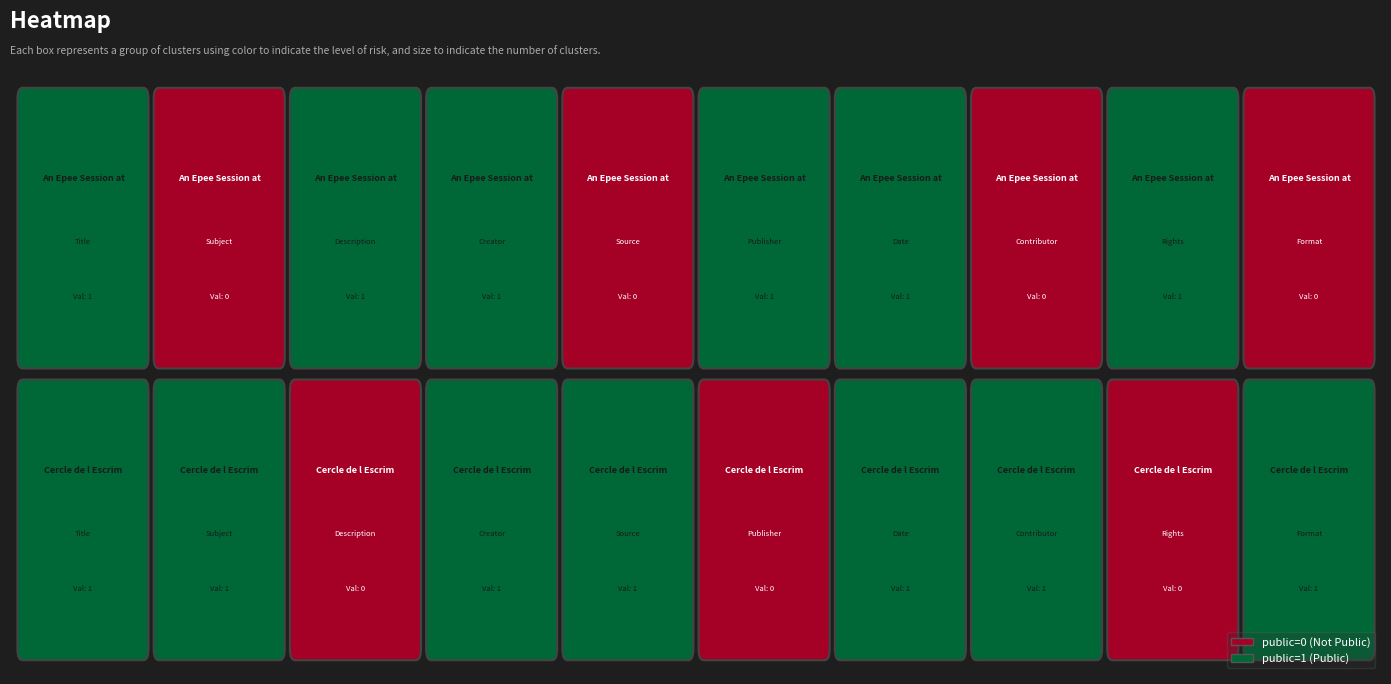

At which category is the sum across all series the highest?

Dublin Core:Title